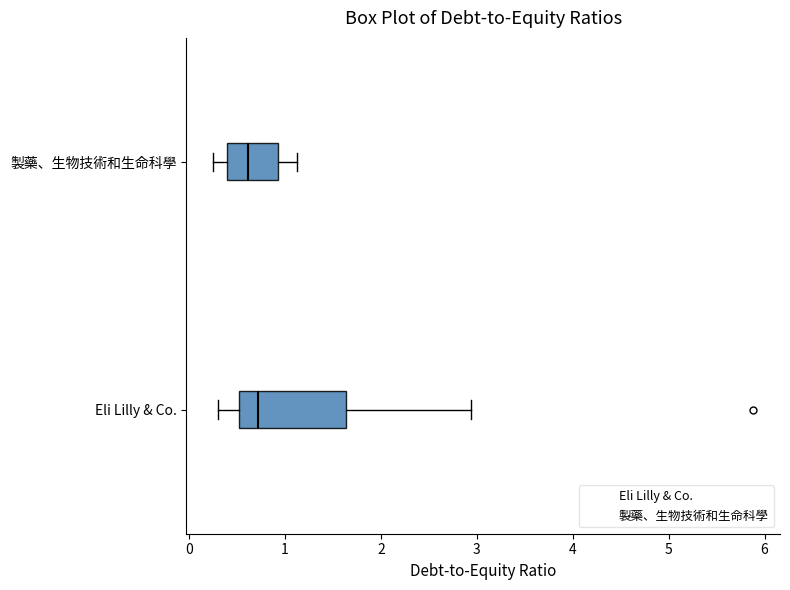

Which box has the furthest to the right median line?

Eli Lilly & Co.